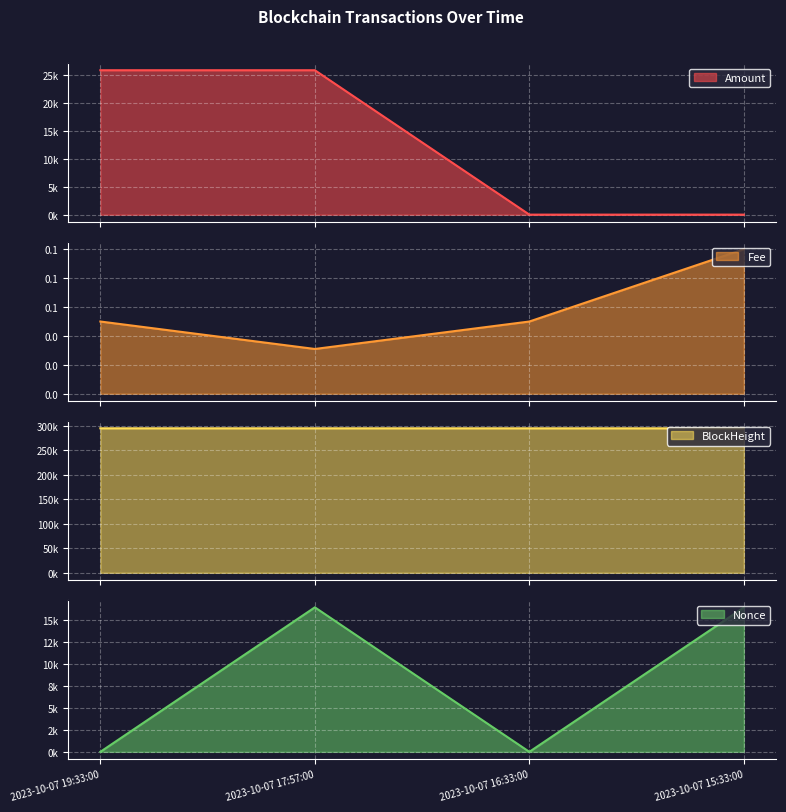

What is the highest value of the Amount series?

25863.4